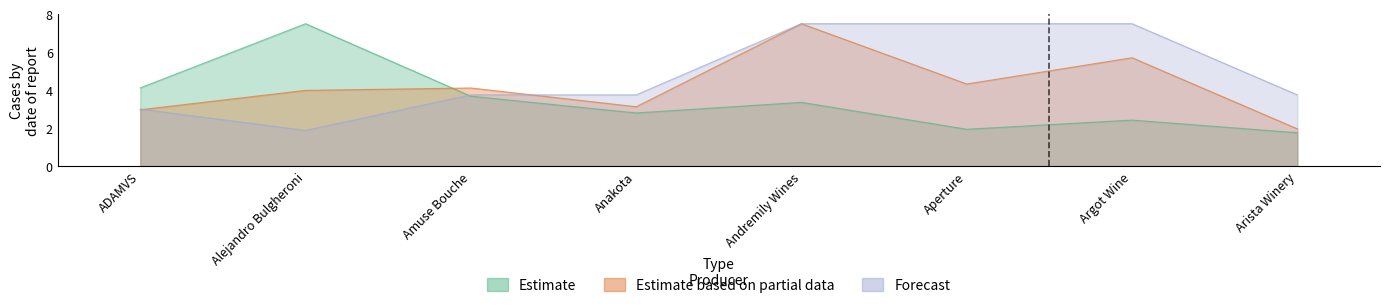

Reading right to left, transcribe all the data shown in this chart.

Estimate (GBP per unit): 1.8	2.4	1.9	3.4	2.8	3.7	7.5	4.1
Estimate based on partial data (GBP per case): 2.0	5.7	4.3	7.5	3.1	4.1	4.0	3.0
Forecast (Case size): 3.8	7.5	7.5	7.5	3.8	3.8	1.9	3.0